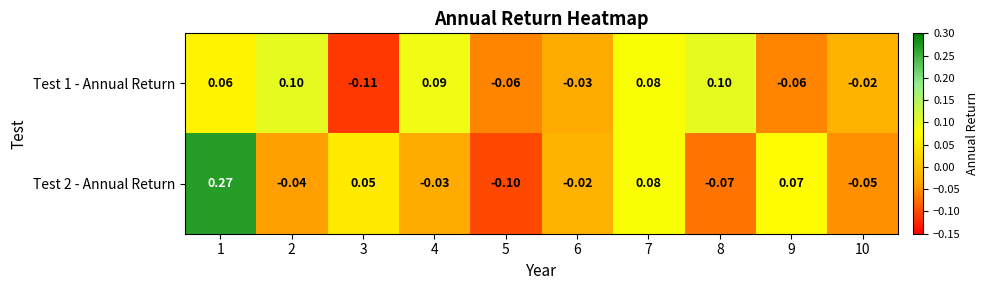

List the series in order of their overall mean, lowest first.

Test 1 - Annual Return, Test 2 - Annual Return